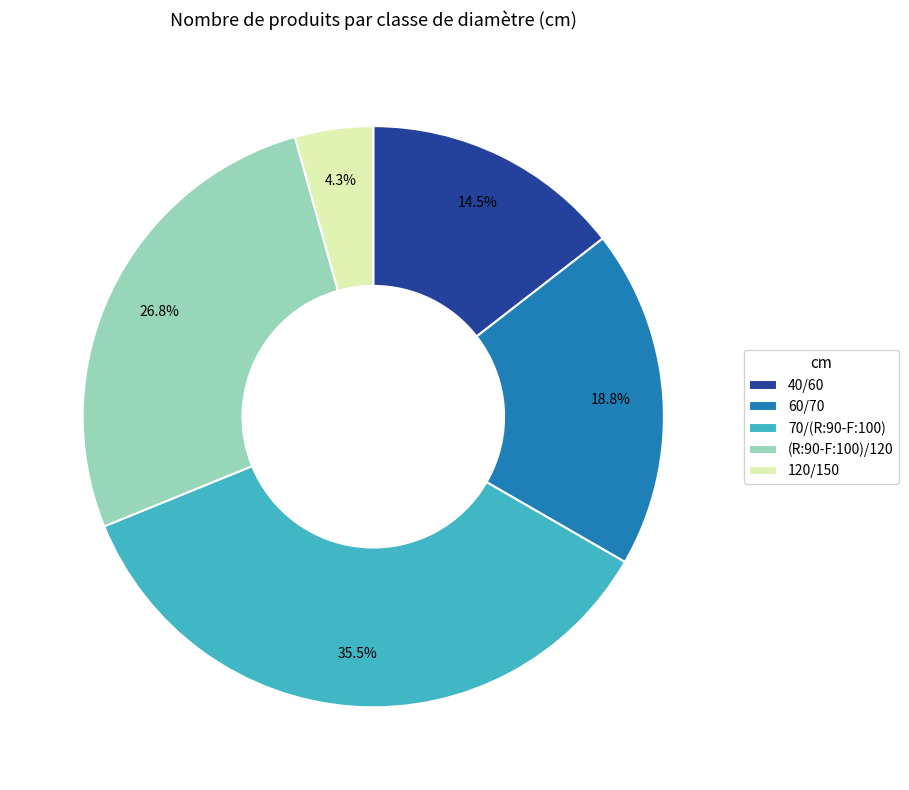

Count the number of slices in the pie.

5